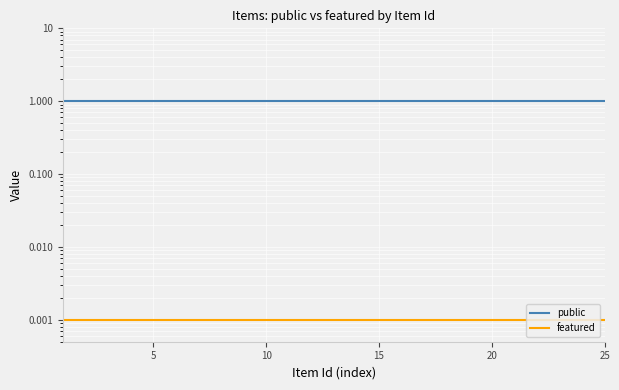

What is the difference between the highest and lowest values at 21?

1.0